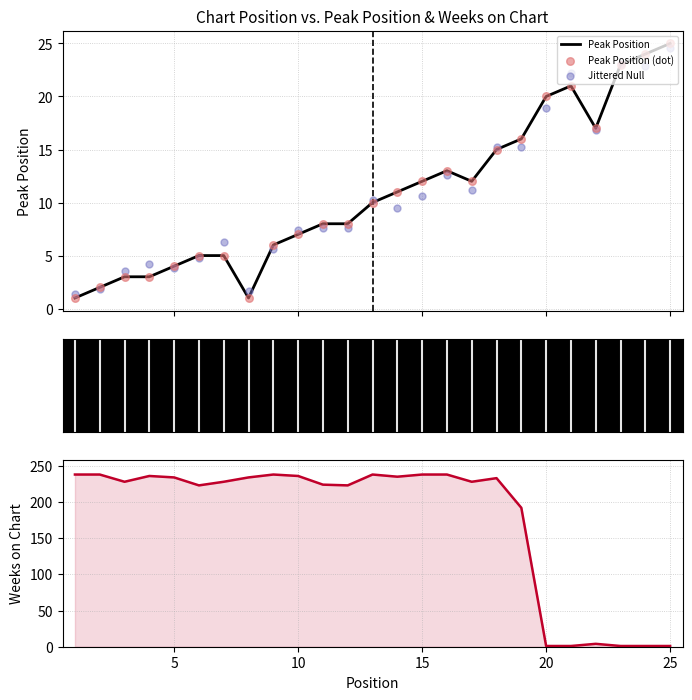

Which series has the largest total across all categories?

Weeks on Chart